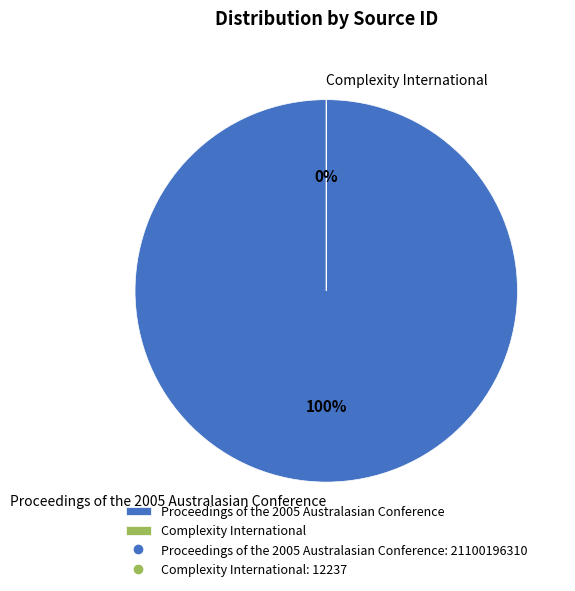

Is it true that Complexity International is 0% of the pie?

True